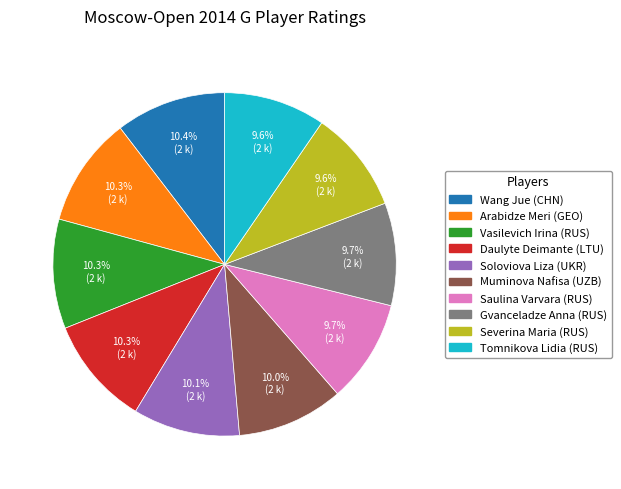

Is there any slice that represents more than half of the pie?

No